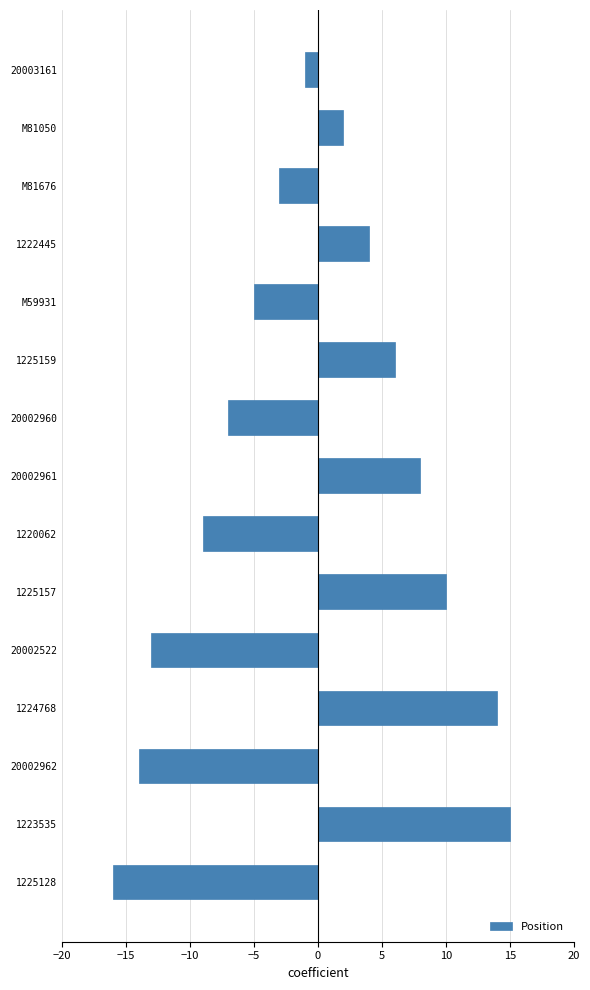

How many distinct data groups are displayed?

1